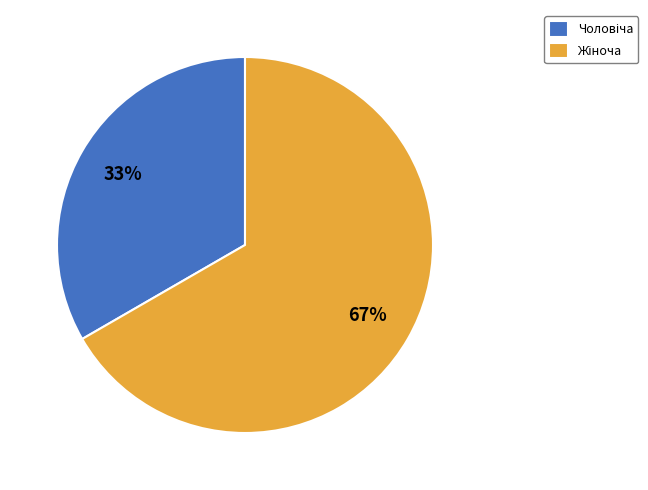

To the nearest percent, what is the average slice percentage?

50%